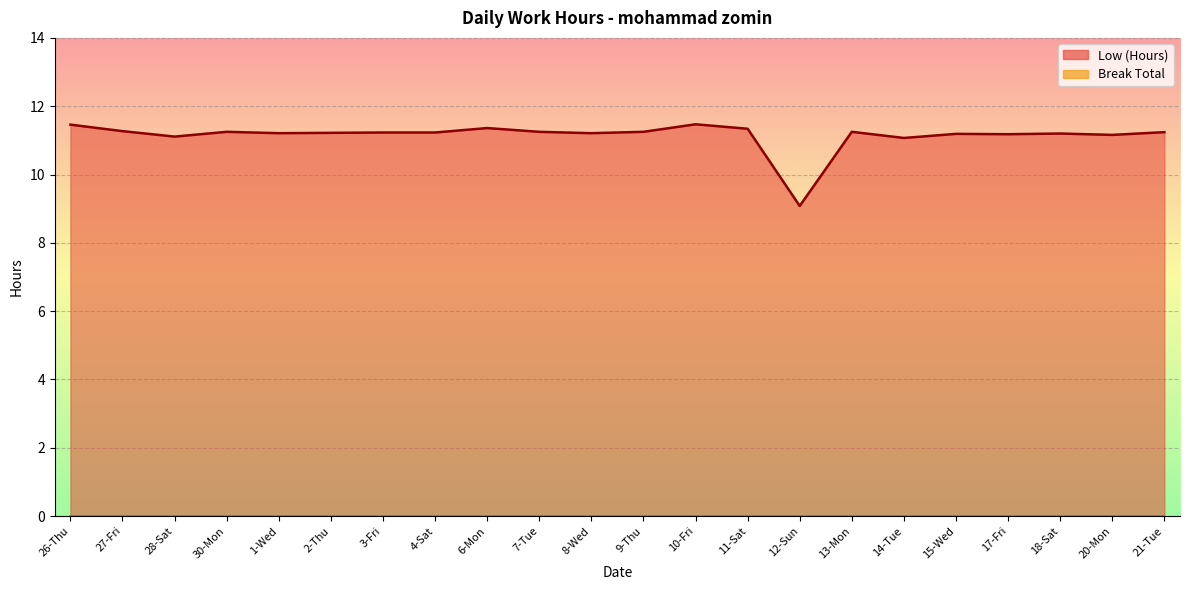

Reading left to right, transcribe all the data shown in this chart.

26-Thu=11.5	27-Fri=11.3	28-Sat=11.1	30-Mon=11.2	1-Wed=11.2	2-Thu=11.2	3-Fri=11.2	4-Sat=11.2	6-Mon=11.4	7-Tue=11.2	8-Wed=11.2	9-Thu=11.2	10-Fri=11.5	11-Sat=11.3	12-Sun=9.1	13-Mon=11.2	14-Tue=11.1	15-Wed=11.2	17-Fri=11.2	18-Sat=11.2	20-Mon=11.2	21-Tue=11.2